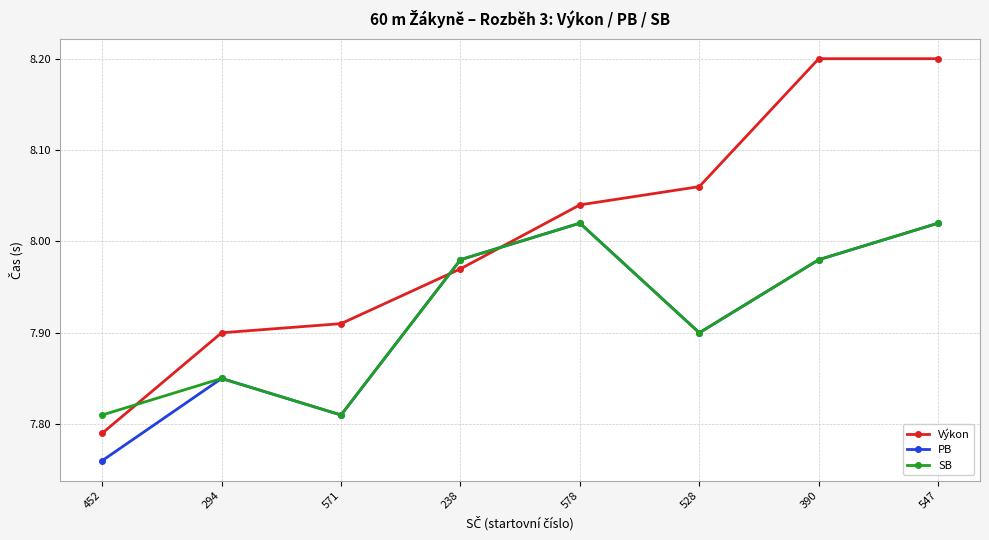

True or false: Výkon and PB intersect in this chart.

True